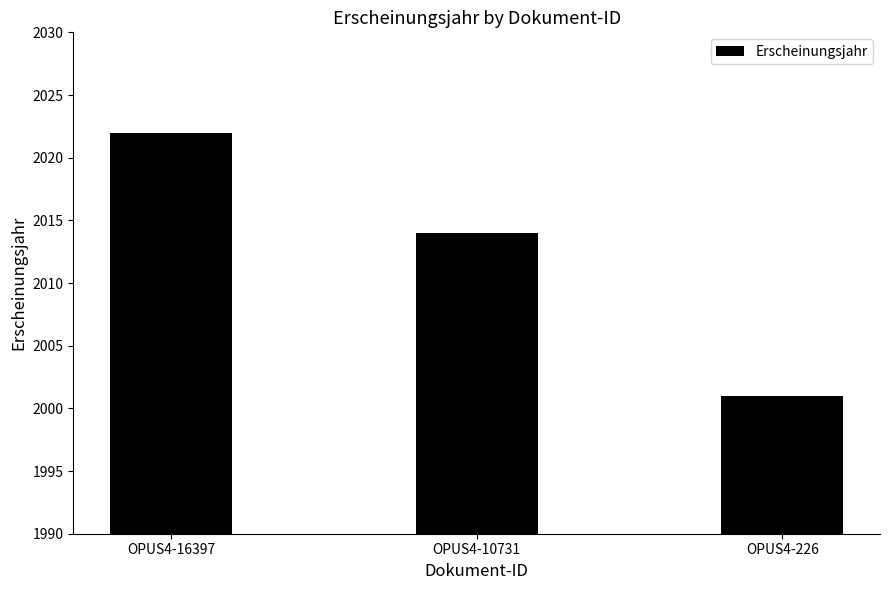

Where does the data first go above 2014?

OPUS4-16397